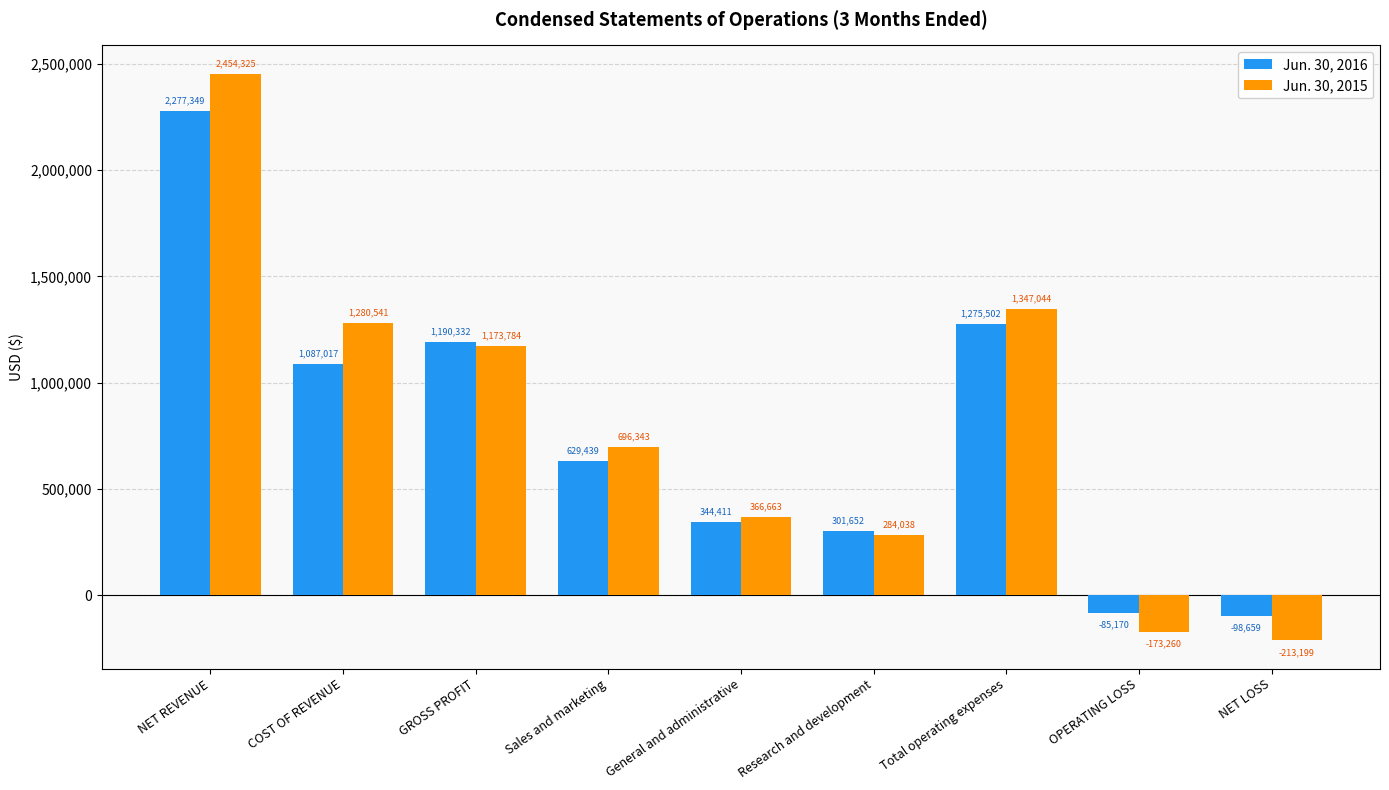

Count the number of data series in this chart.

2